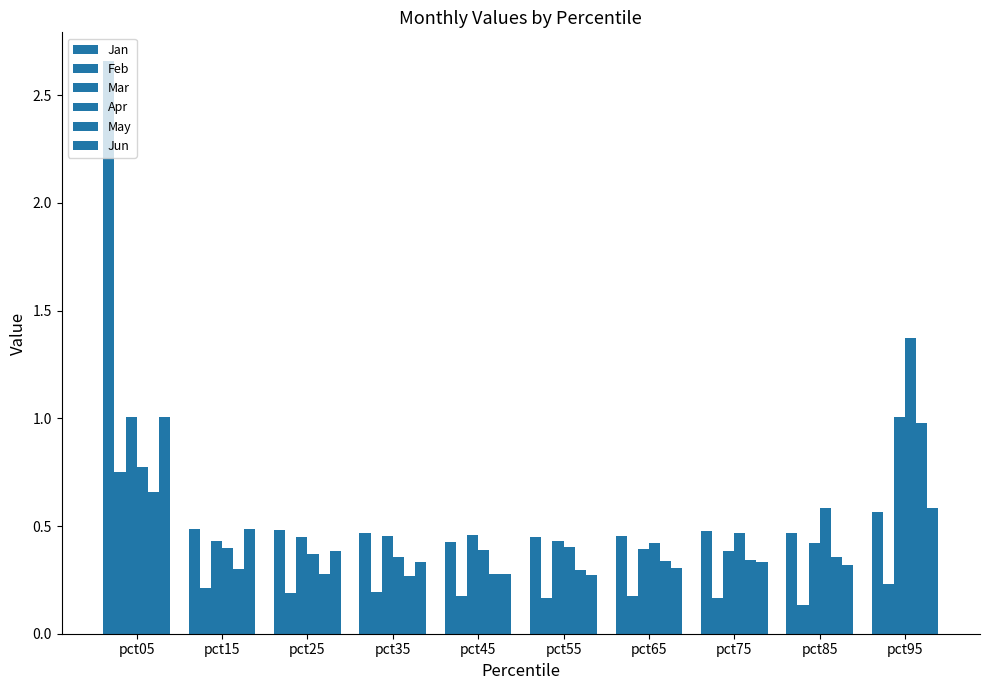

How many bars are there in each group?

6